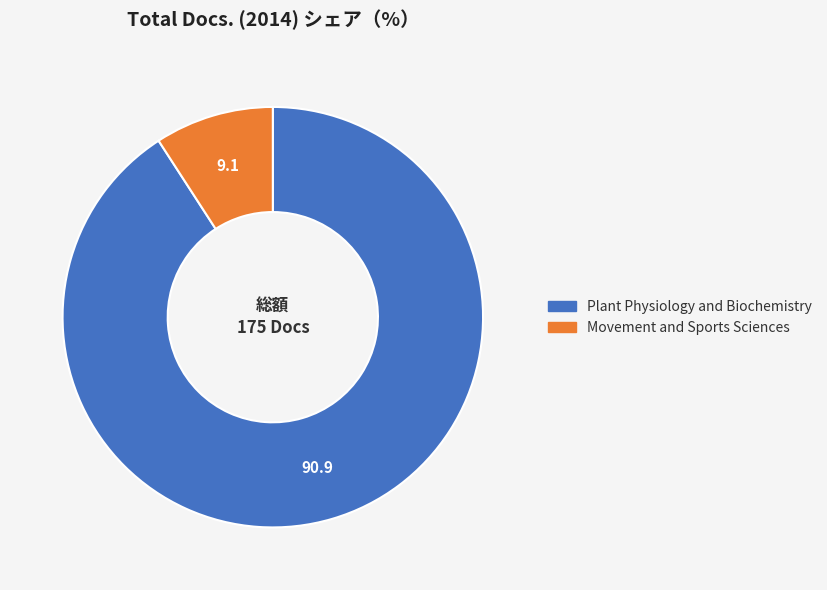

Do Plant Physiology and Biochemistry and Movement and Sports Sciences together represent more than half of the pie?

Yes